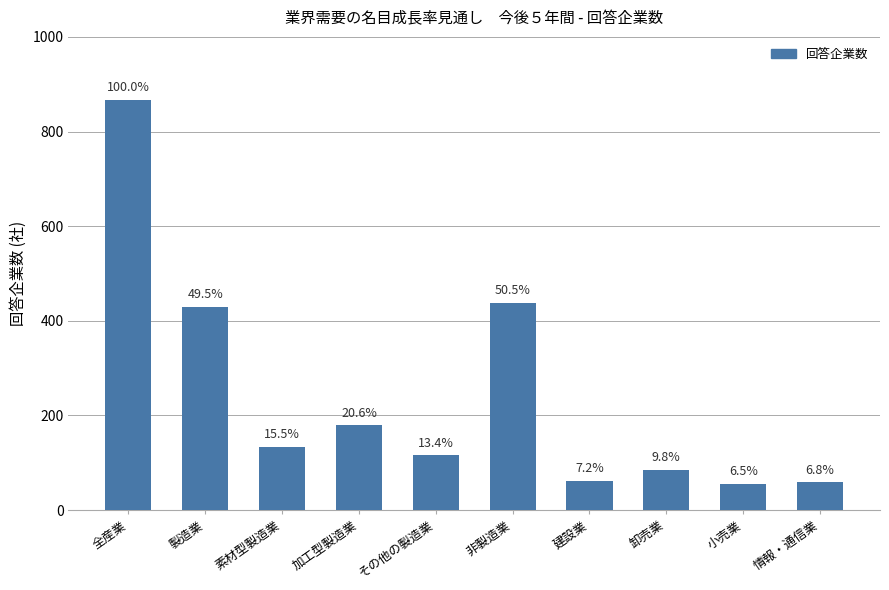

List the labels in order of value, smallest first.

小売業, 情報・通信業, 建設業, 卸売業, その他の製造業, 素材型製造業, 加工型製造業, 製造業, 非製造業, 全産業